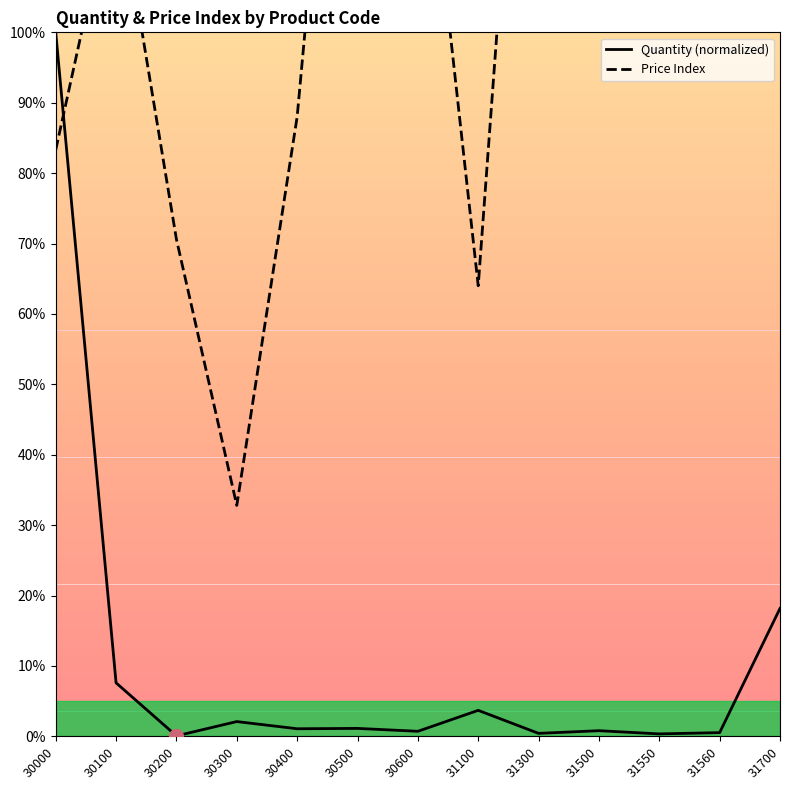

How many lines are shown in the chart?

2